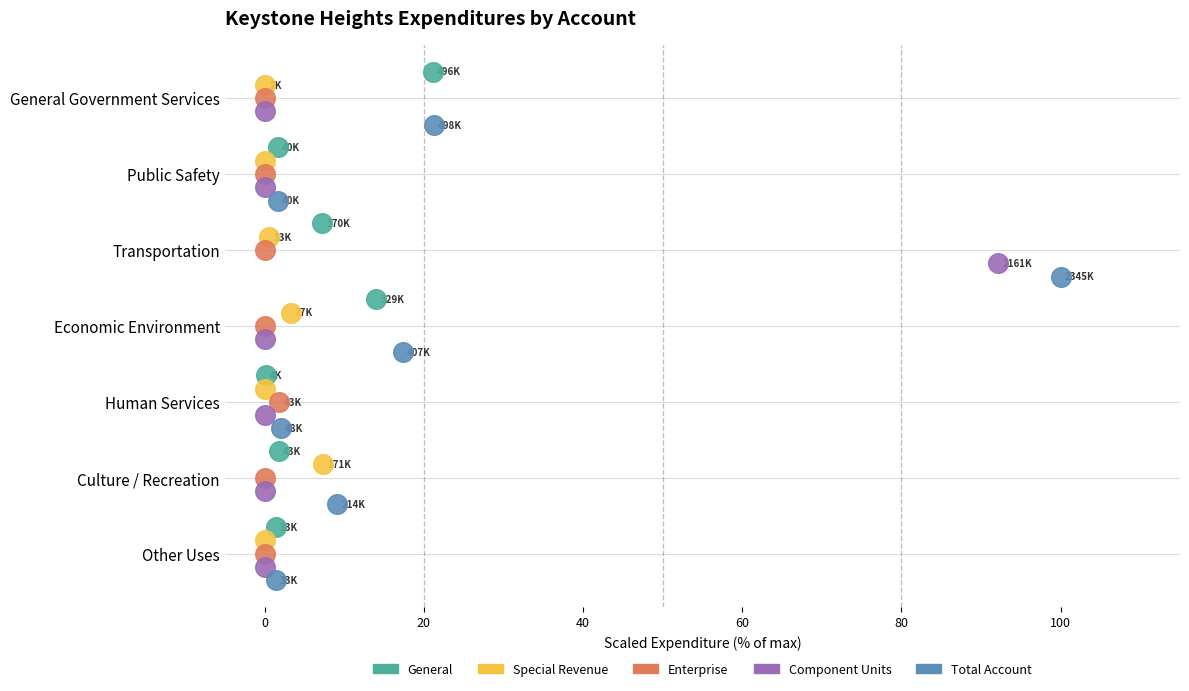

Which series contains the highest Y value?

Total Account